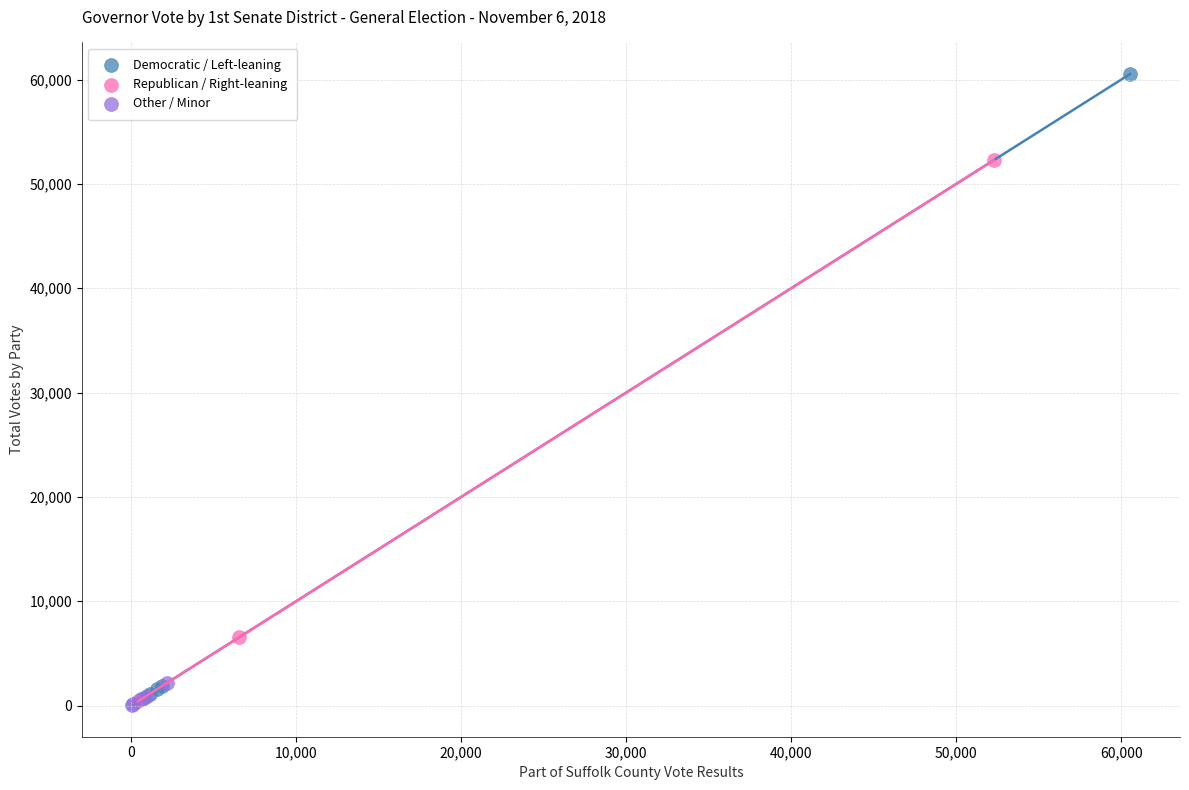

Which series has the largest Y range (max minus min)?

Democratic / Left-leaning